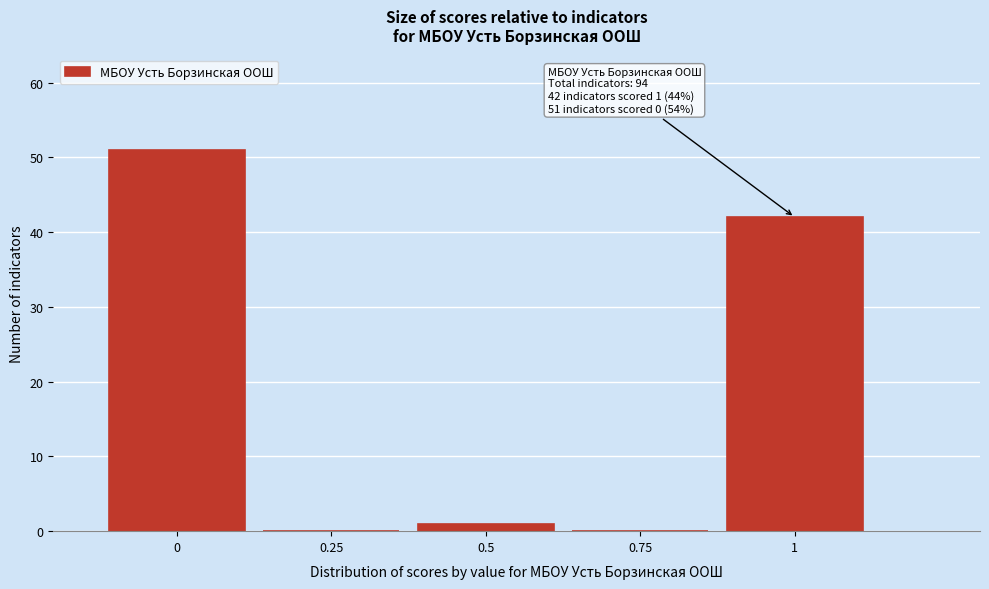

Over which range of the x-axis is the bar tallest?

-0.125 to 0.125